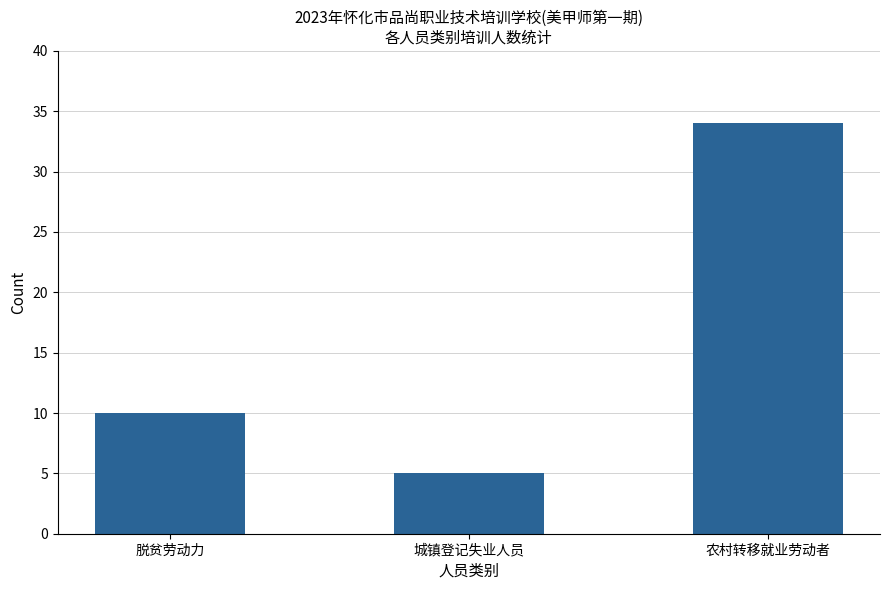

What is the average value?

16